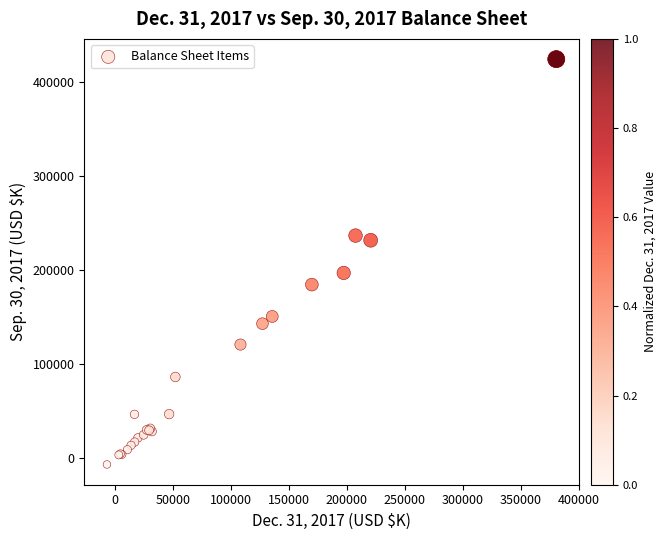

What Y value in the scatter plot is closest to 208798?

196955